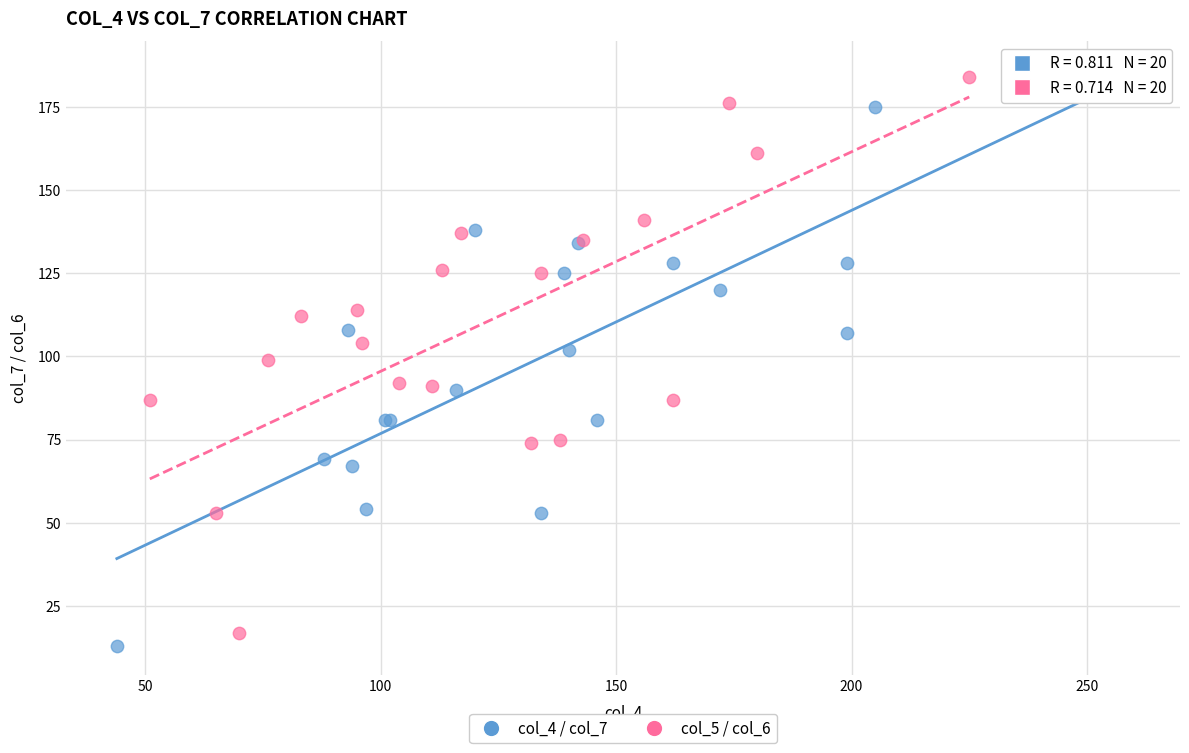

Which series has the largest Y range (max minus min)?

col_4 / col_7